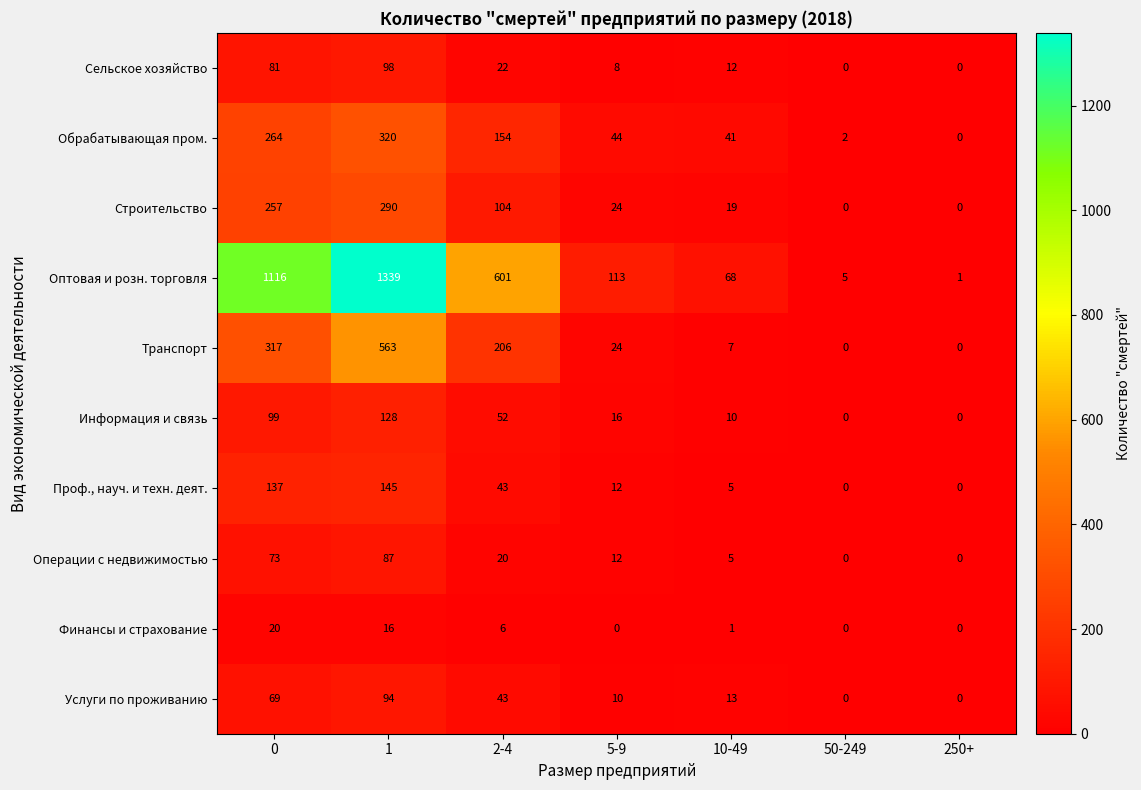

List the series in order of their peak value, lowest first.

Финансы и страхование, Операции с недвижимостью, Услуги по проживанию, Сельское хозяйство, Информация и связь, Проф., науч. и техн. деят., Строительство, Обрабатывающая пром., Транспорт, Оптовая и розн. торговля